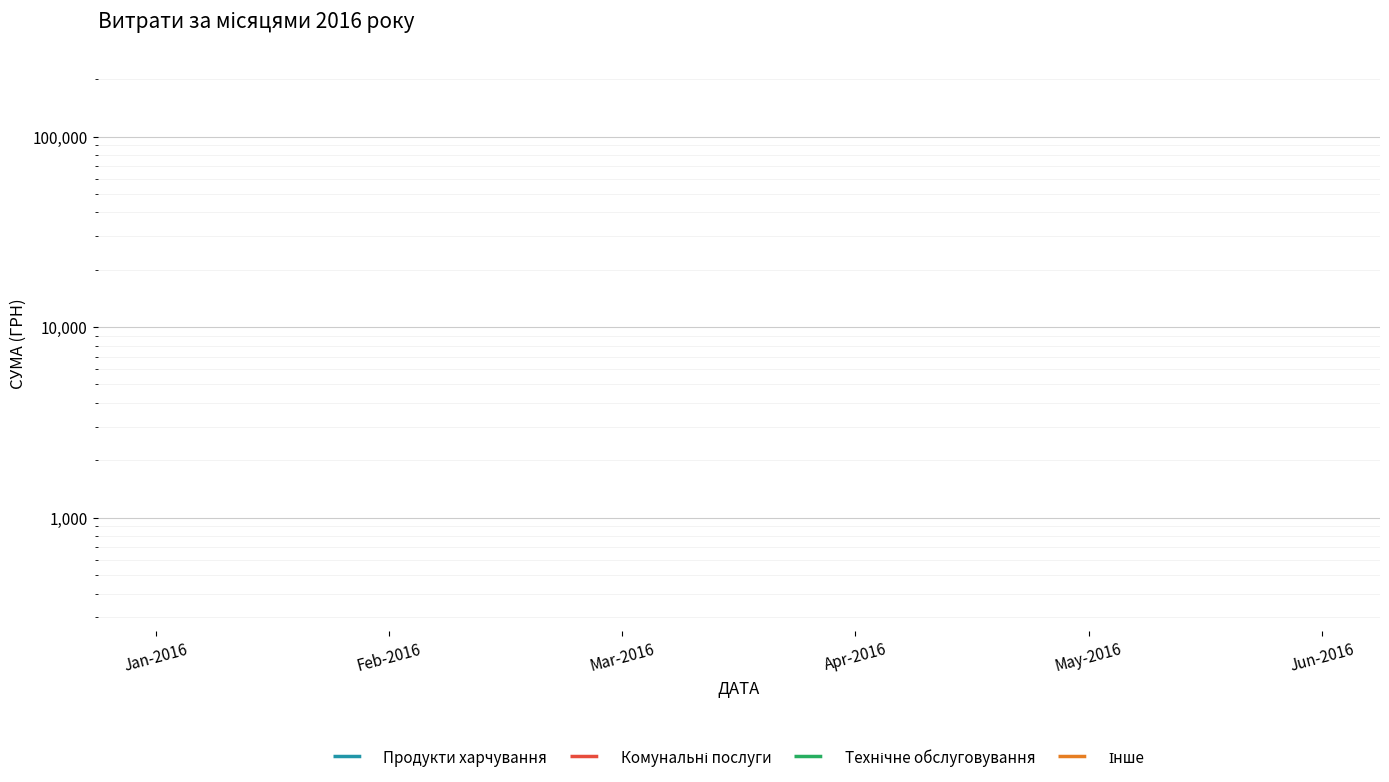

Is the value of Технічне обслуговування at May-2016 greater than the value of Комунальні послуги at Jan-2016?

No